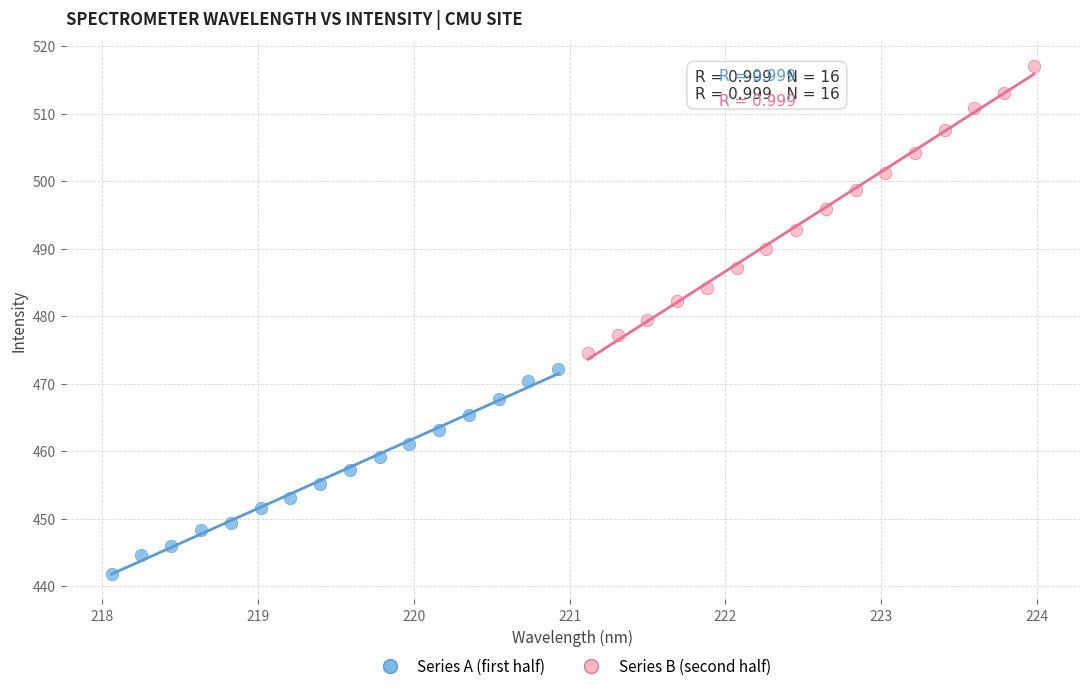

Which series contains the highest Y value?

Series B (second half)